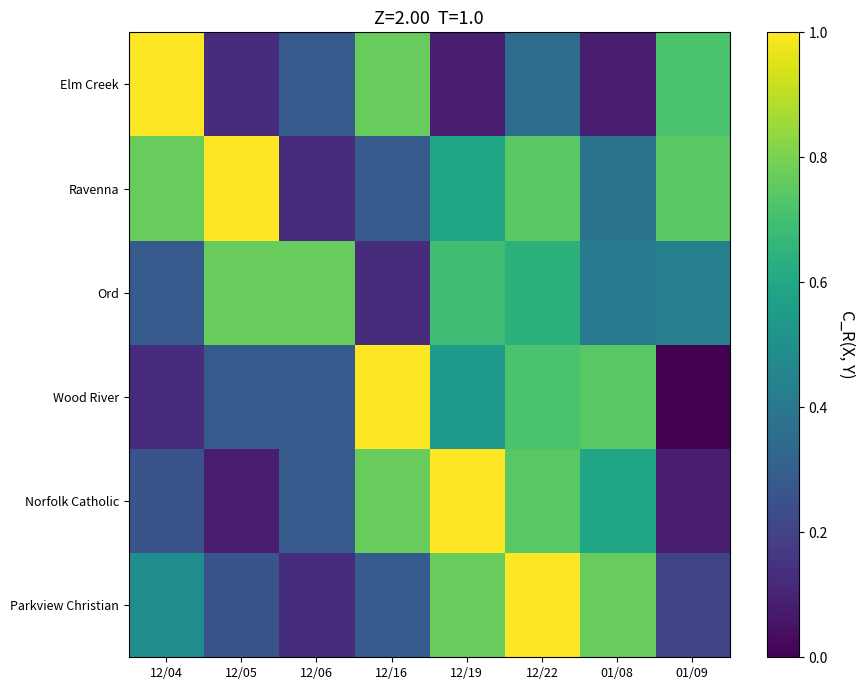

Which label corresponds to the largest value in the chart?

12/22